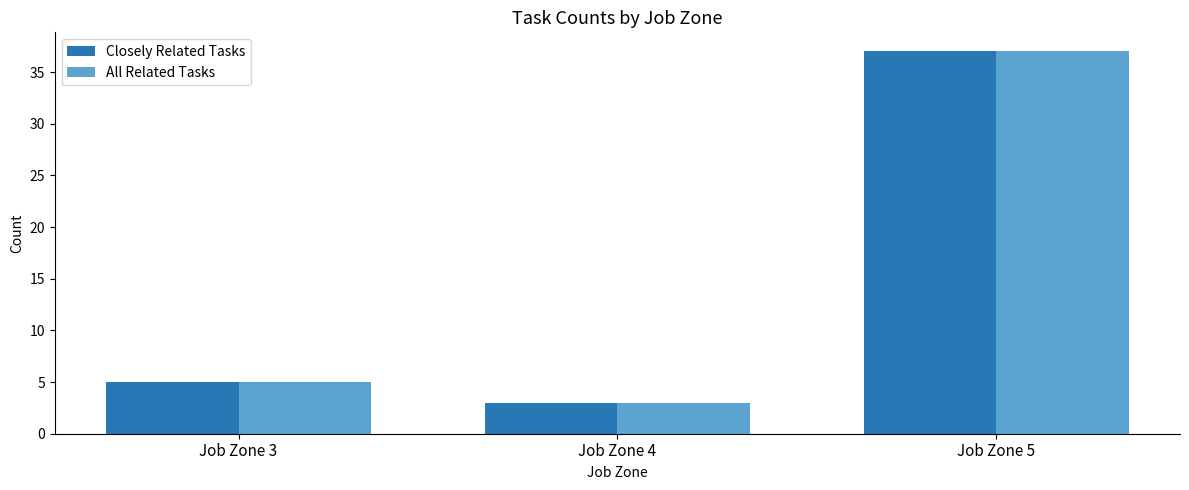

Read the Closely Related Tasks value at Job Zone 5, to the nearest 5.

35